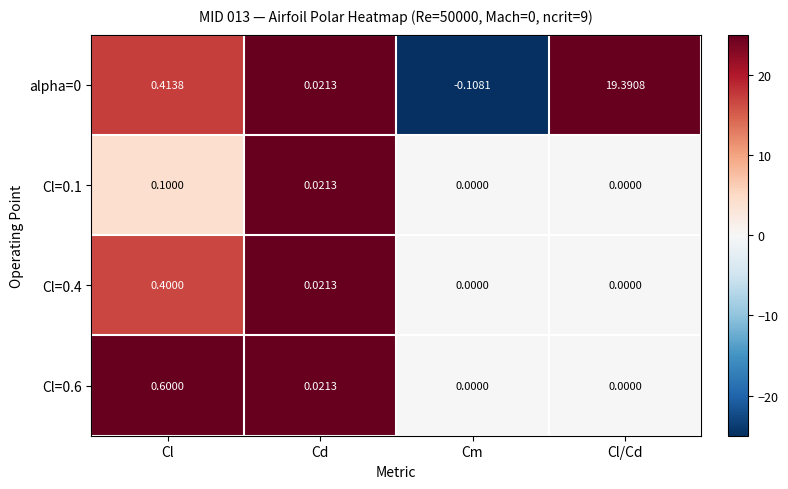

How many negative values does the alpha=0 series have?

1